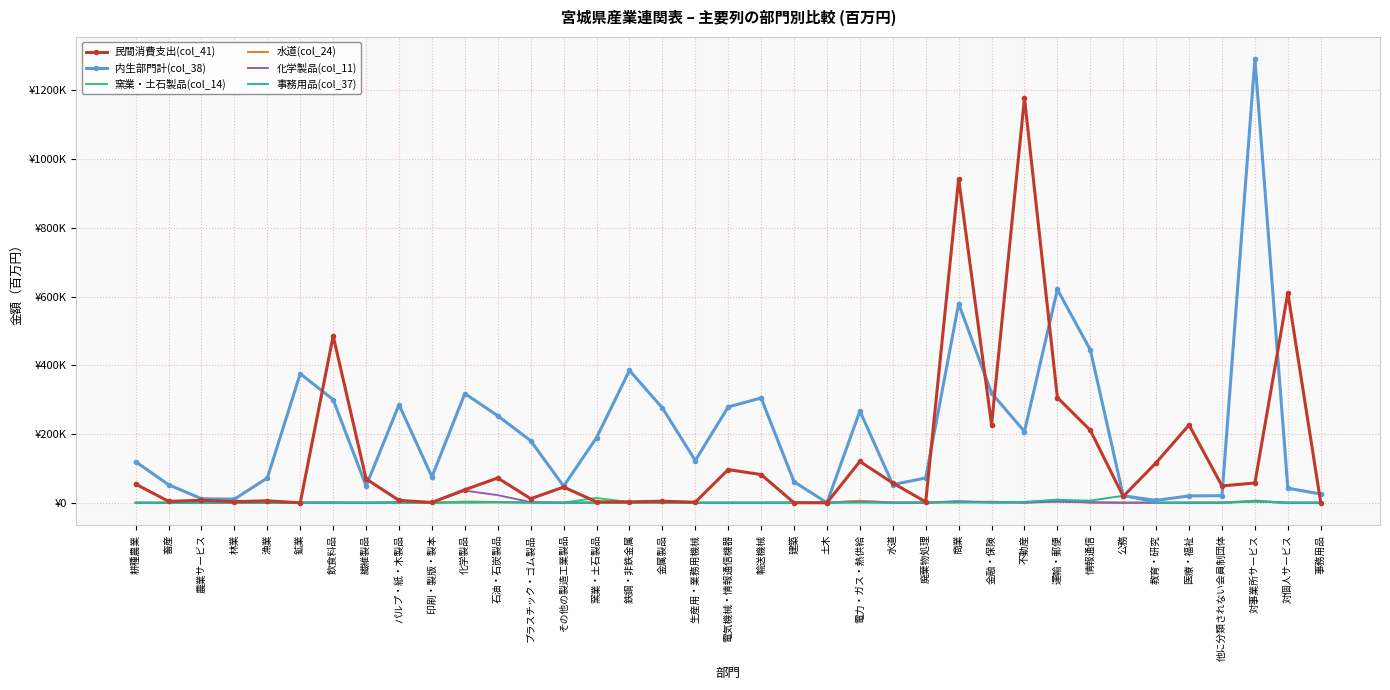

List the series in order of their peak value, lowest first.

水道(col_24), 窯業・土石製品(col_14), 事務用品(col_37), 化学製品(col_11), 民間消費支出(col_41), 内生部門計(col_38)